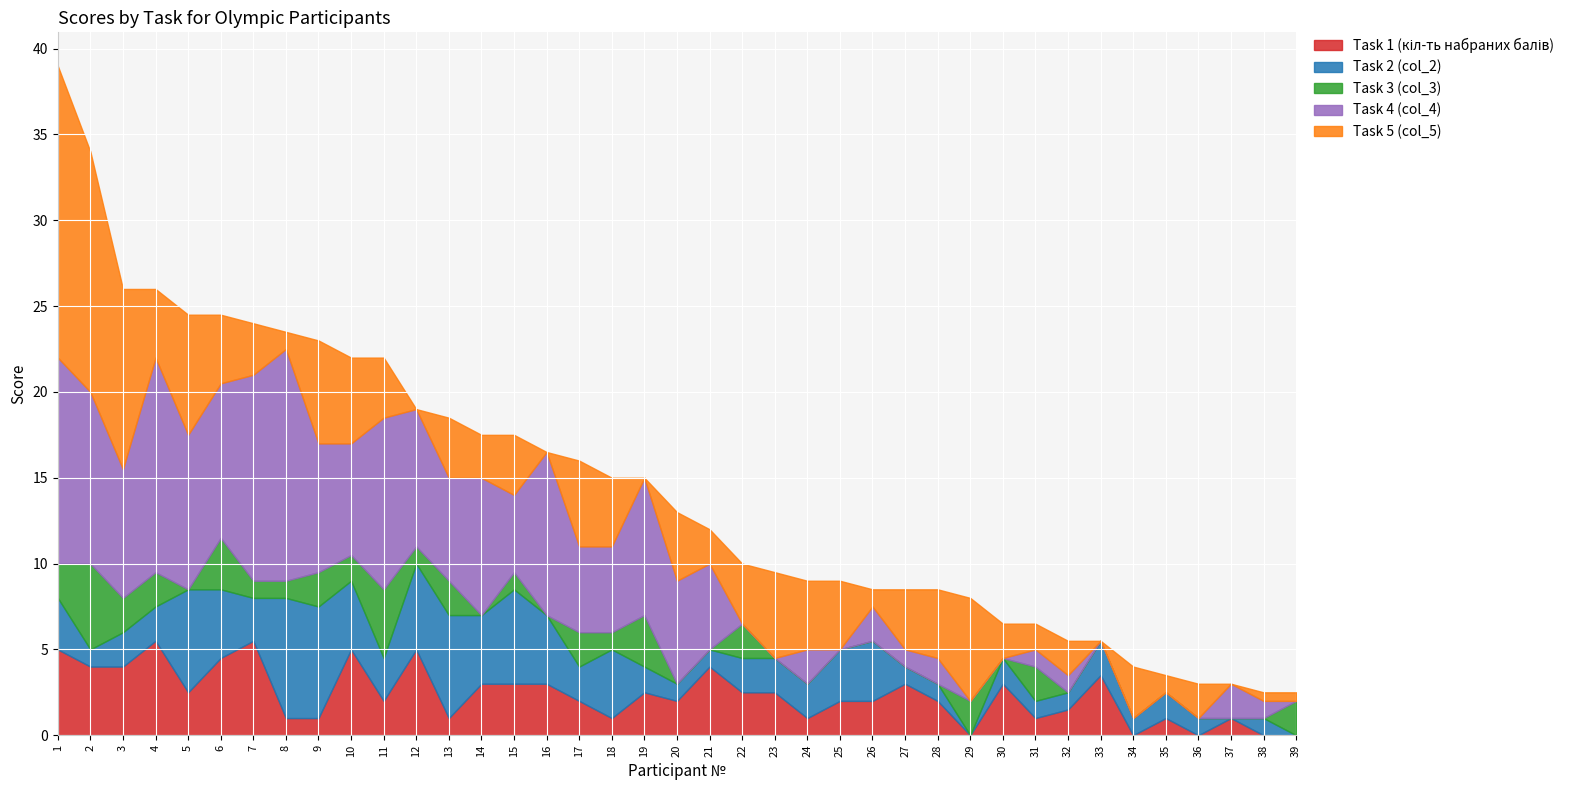

Which series has the largest range (max minus min)?

Task 5 (col_5)